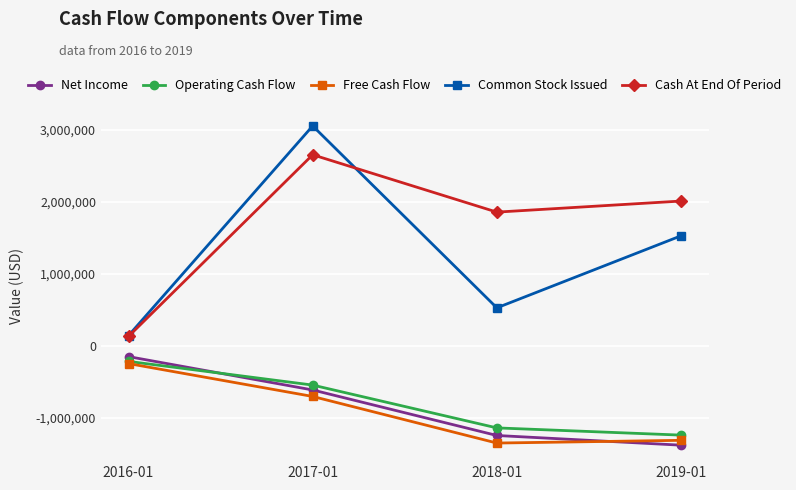

True or false: Cash At End Of Period has a value of 1854750 at 2018-01.

True